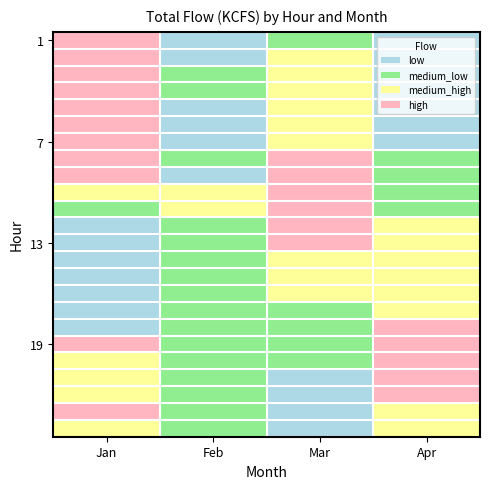

What is the minimum value shown in the chart?

12.0